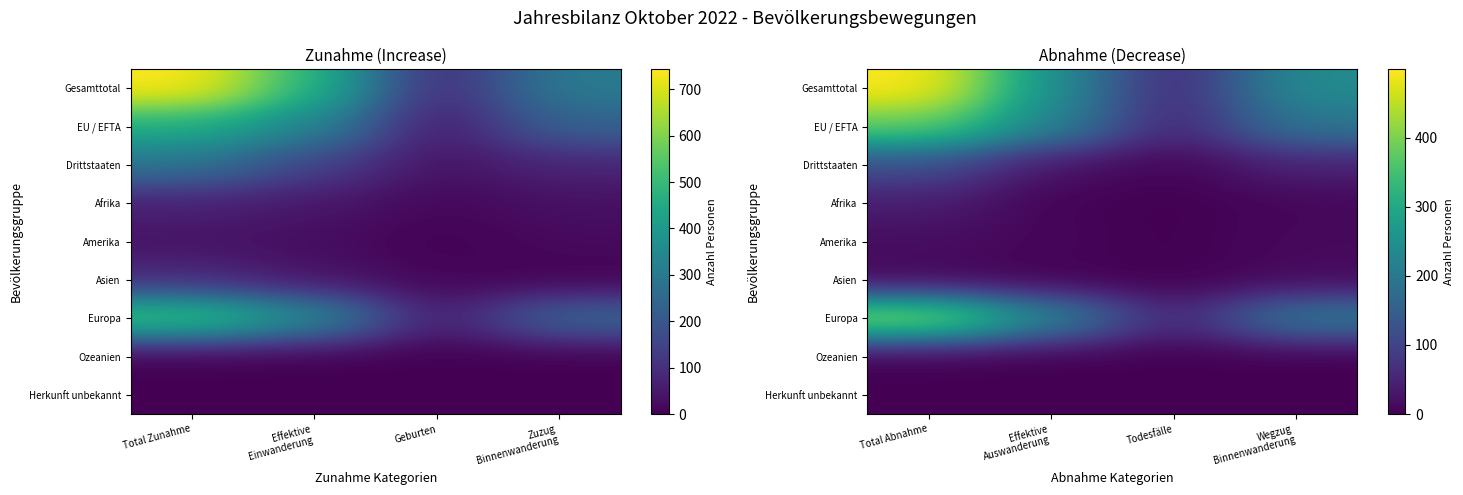

The value of Drittstaaten at Total Abnahme is 211. True or false?

False